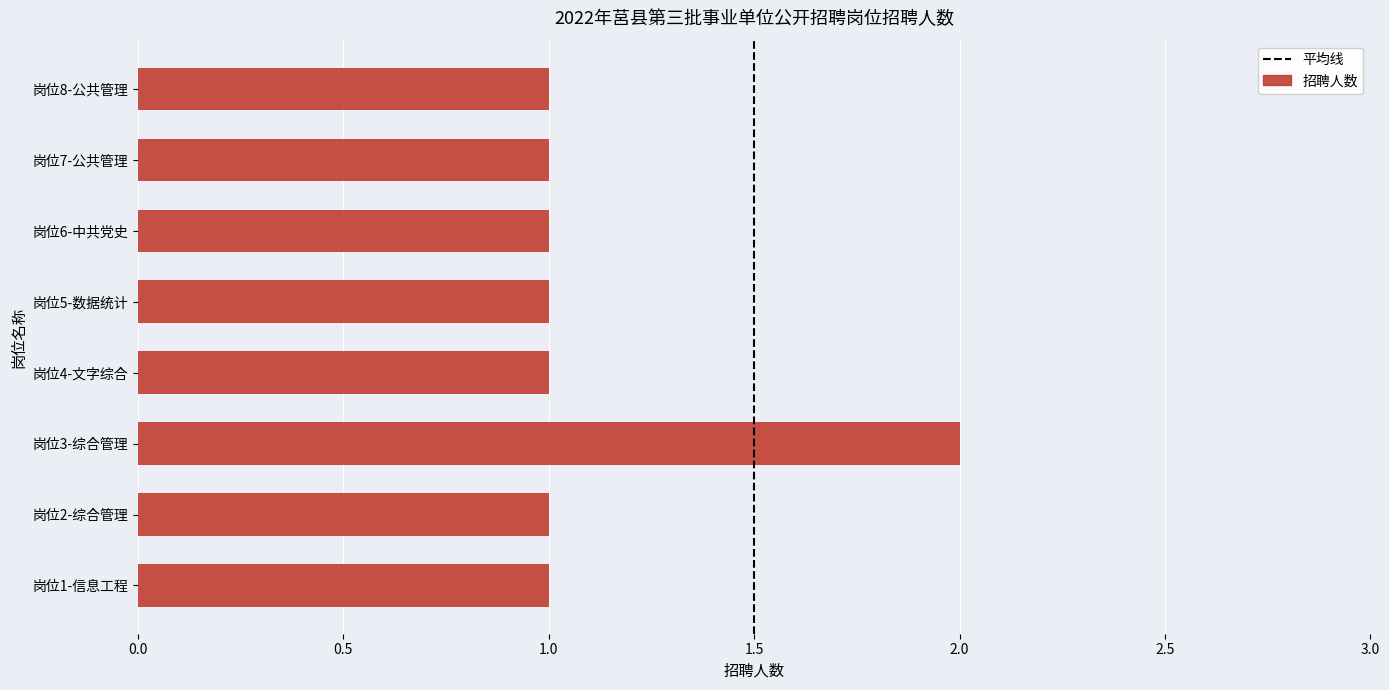

The chart shows a value of 1 at 岗位7-公共管理. True or false?

True